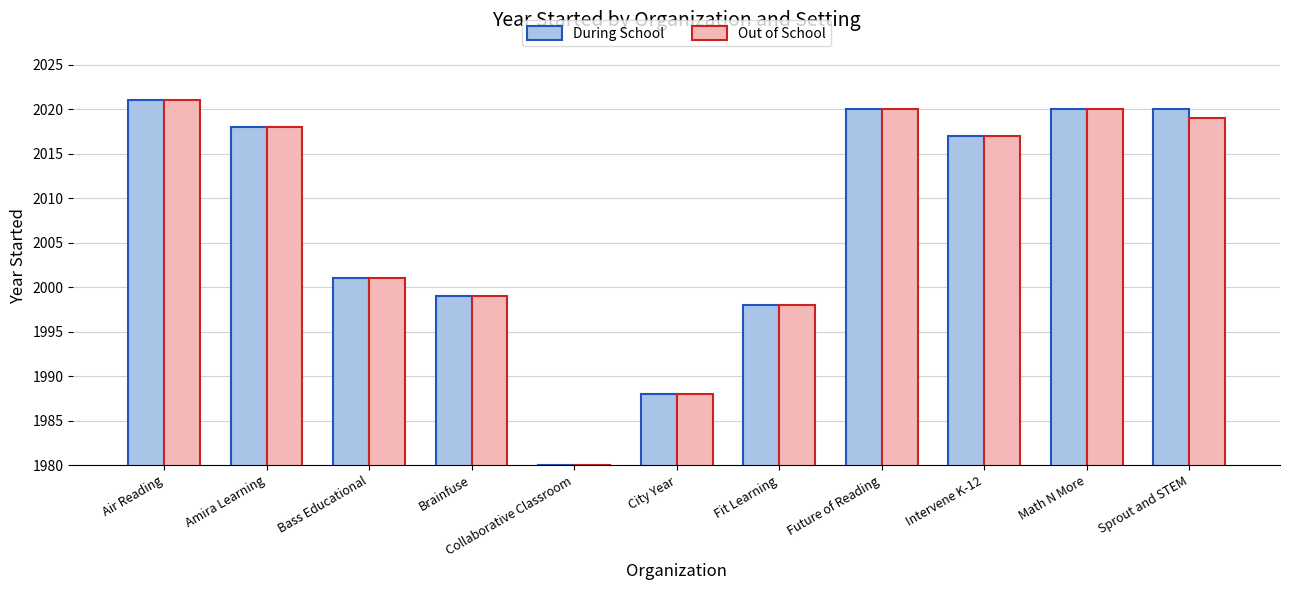

How many series are shown in this chart?

2